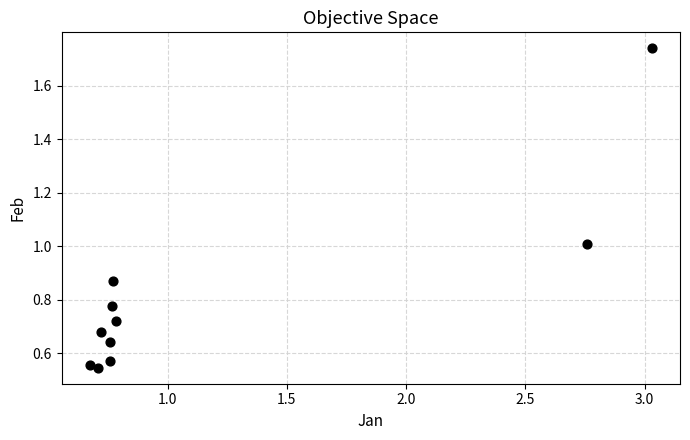

What is the average X value?

1.2